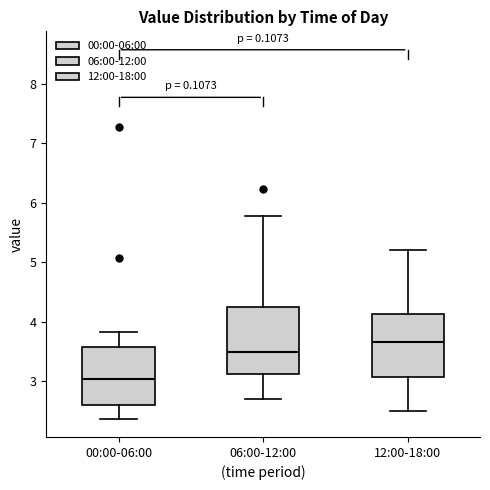

Reading left to right, transcribe this box plot: for each box, give where its median line is, the range the box spans, and where its two whiskers end, as read against the y-axis. The values are not printed on the chart, so give them approximately, as read against the axis.

00:00-06:00: median 3.0, box 2.6 to 3.6, whiskers 2.4 to 3.8
06:00-12:00: median 3.5, box 3.1 to 4.2, whiskers 2.7 to 5.8
12:00-18:00: median 3.7, box 3.1 to 4.1, whiskers 2.5 to 5.2